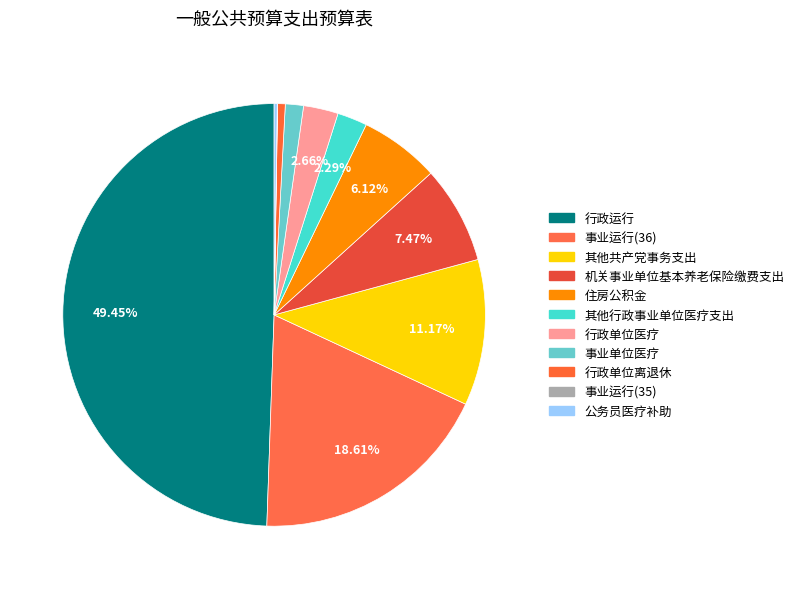

Count the number of slices in the pie.

11